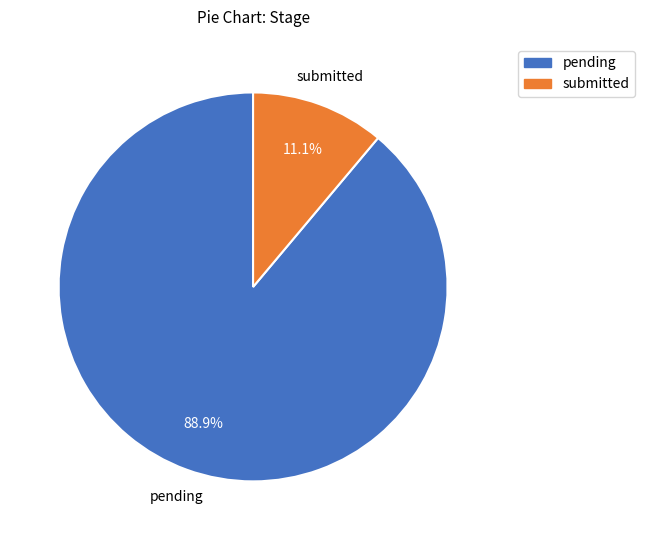

To the nearest percent, what is the difference between the largest and smallest slice percentages?

78%